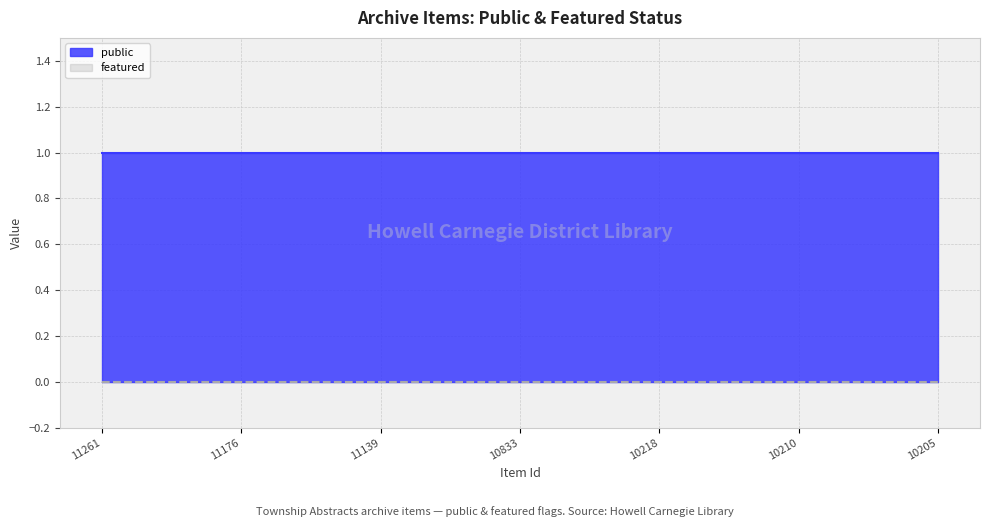

At which label is public closest to 1?

11261